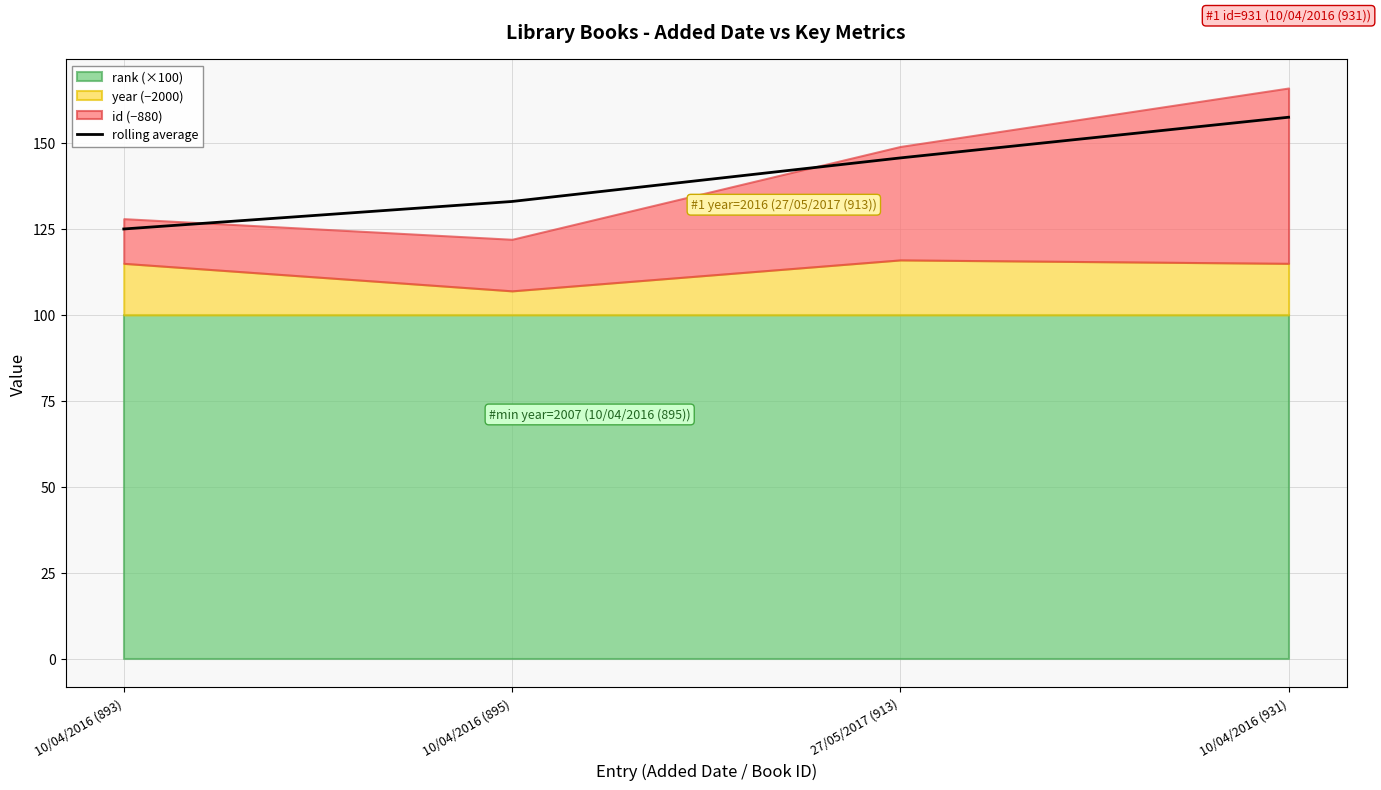

True or false: the data shows 70.7 at 10/04/2016 (893).

False